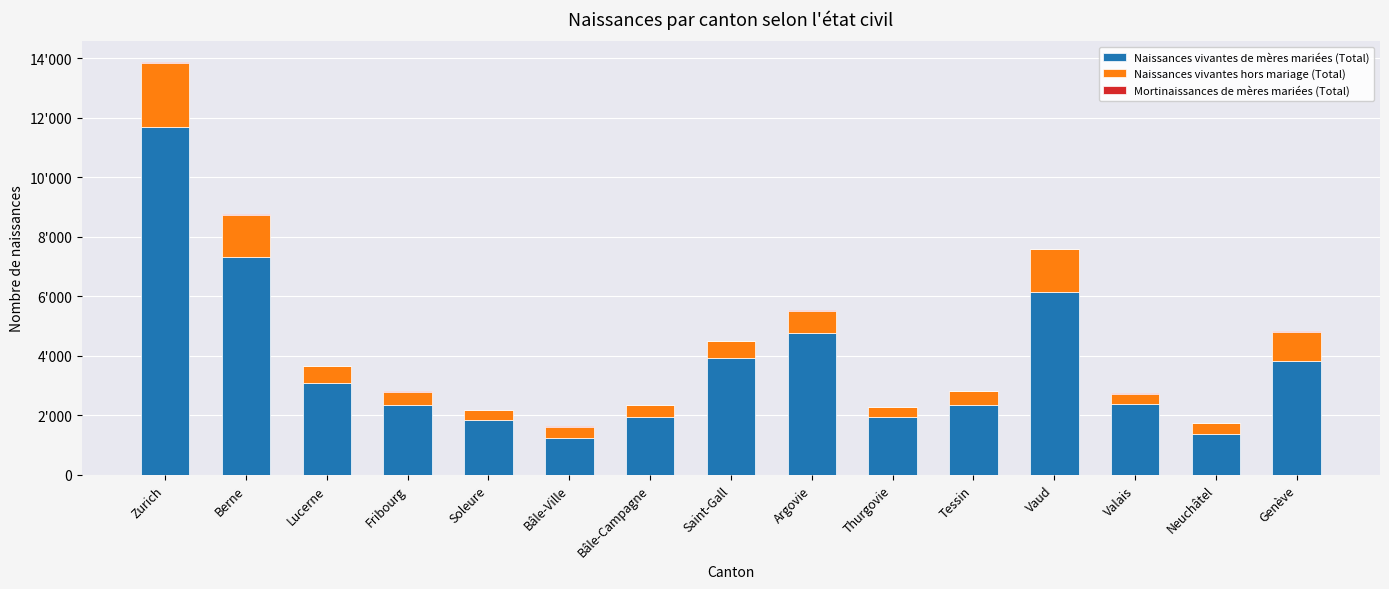

Which has a higher value, Bâle-Campagne or Tessin?

Tessin